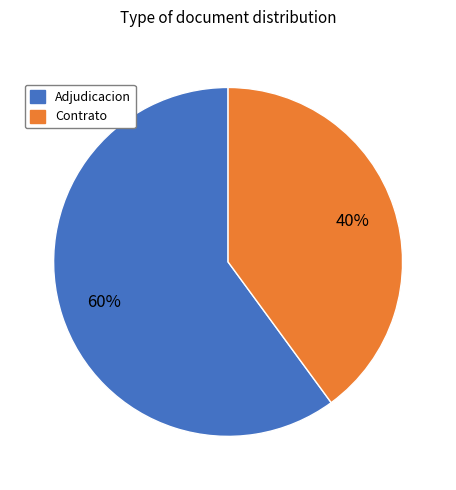

Is there a majority slice in this chart?

Yes